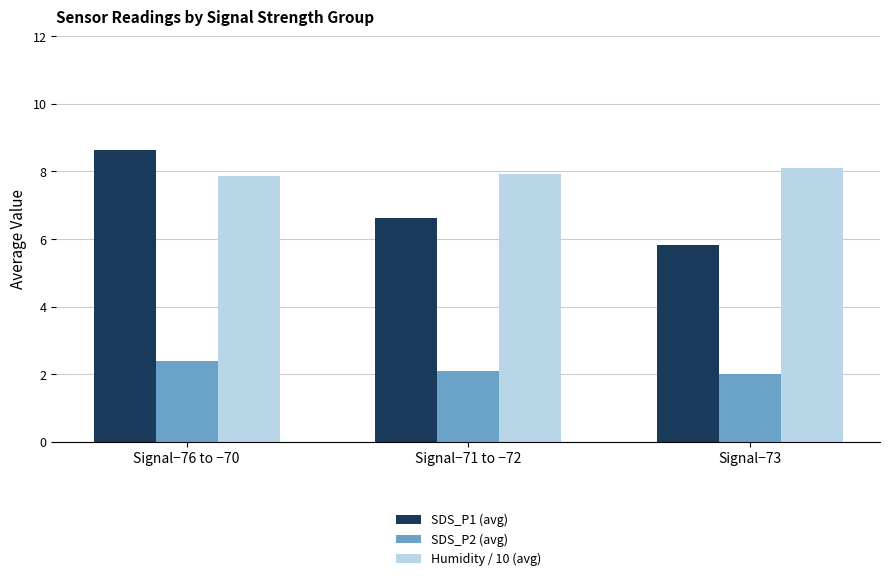

At which category is the sum across all series the highest?

Signal−76 to −70